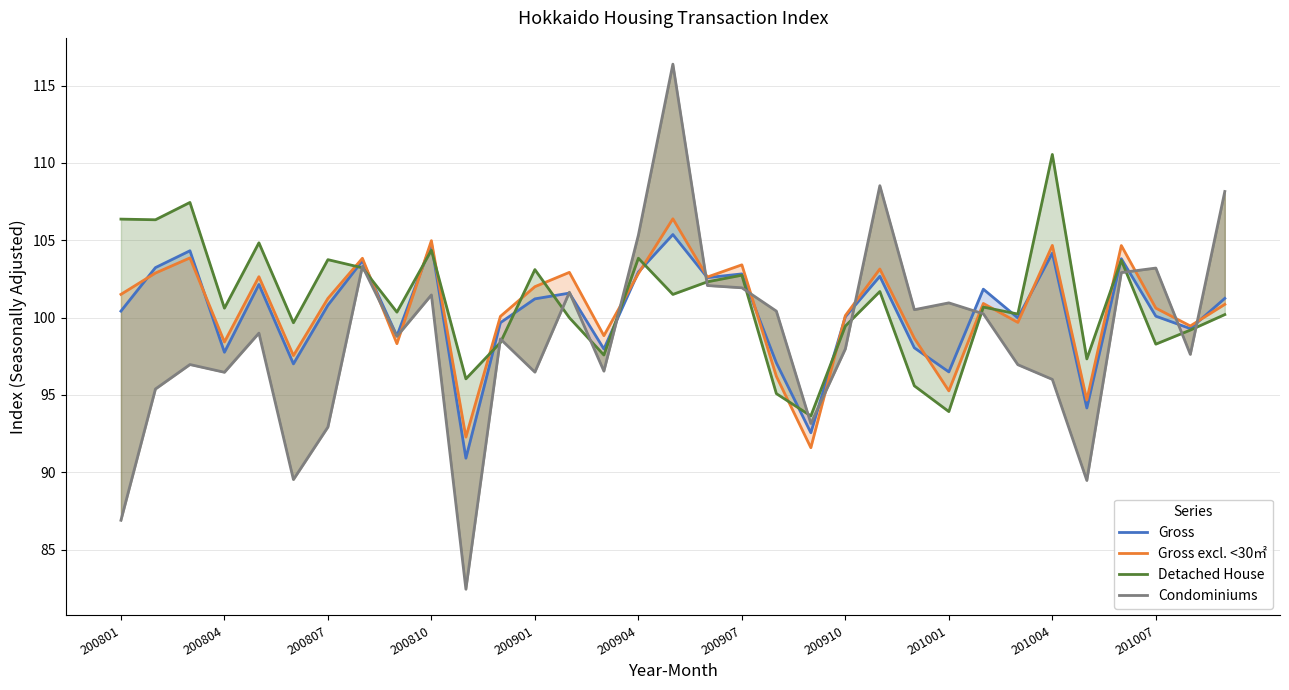

Which series has the widest spread of values?

Condominiums